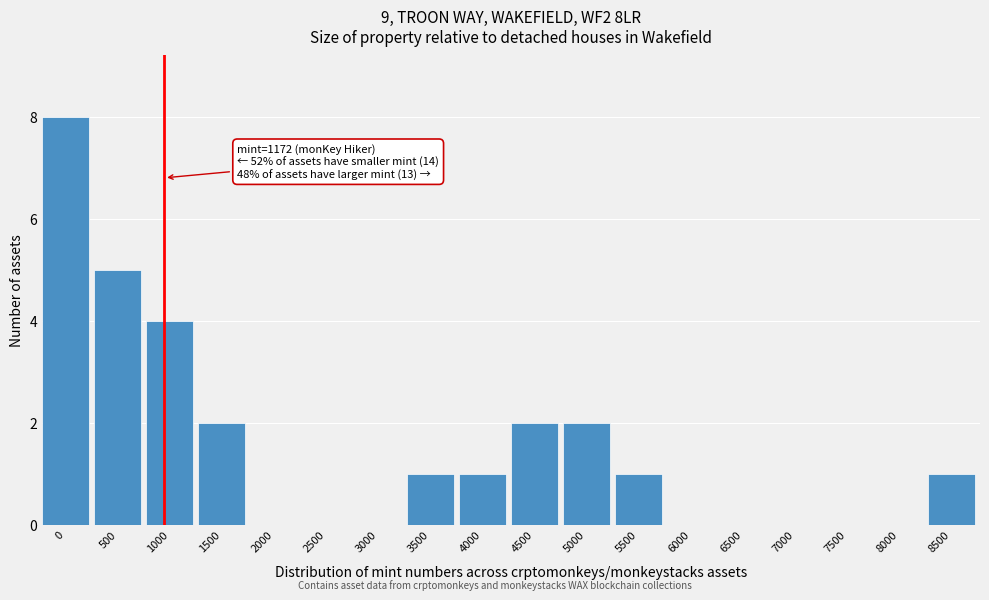

Reading left to right, transcribe all the data shown in this chart.

0=8	500=5	1000=4	1500=2	2000=0	2500=0	3000=0	3500=1	4000=1	4500=2	5000=2	5500=1	6000=0	6500=0	7000=0	7500=0	8000=0	8500=1